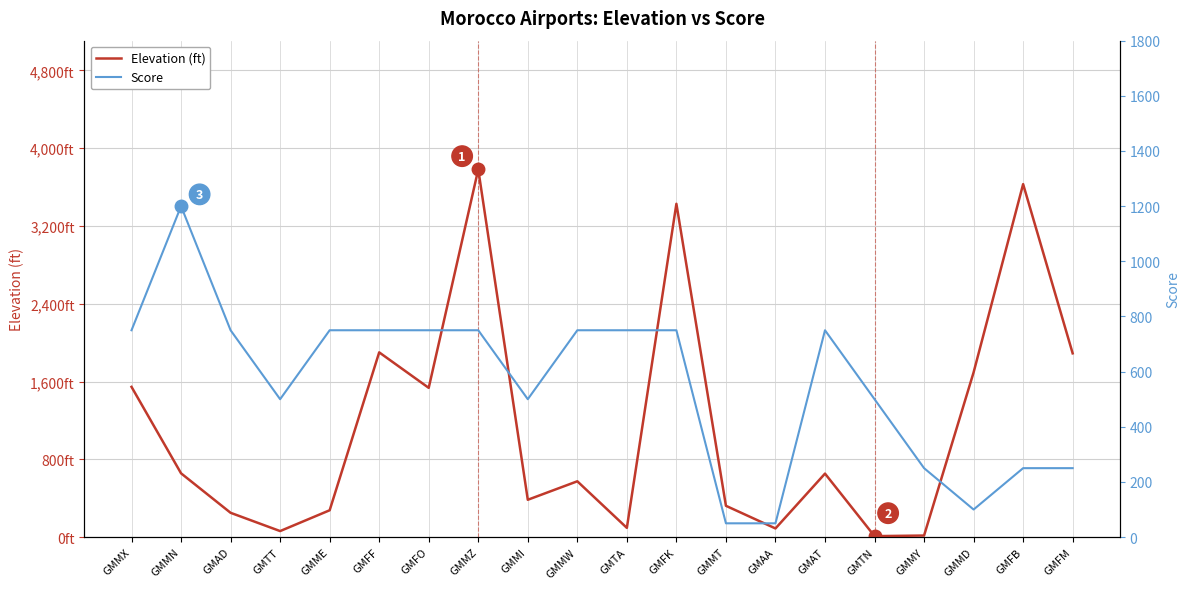

Reading left to right, list all the values displayed in this chart.

Elevation (ft): GMMX=1545	GMMN=656	GMAD=250	GMTT=62	GMME=276	GMFF=1900	GMFO=1535	GMMZ=3782	GMMI=384	GMMW=574	GMTA=95	GMFK=3428	GMMT=322	GMAA=89	GMAT=653	GMTN=10	GMMY=16	GMMD=1694	GMFB=3630	GMFM=1890
Score: GMMX=750	GMMN=1200	GMAD=750	GMTT=500	GMME=750	GMFF=750	GMFO=750	GMMZ=750	GMMI=500	GMMW=750	GMTA=750	GMFK=750	GMMT=50	GMAA=50	GMAT=750	GMTN=500	GMMY=250	GMMD=100	GMFB=250	GMFM=250